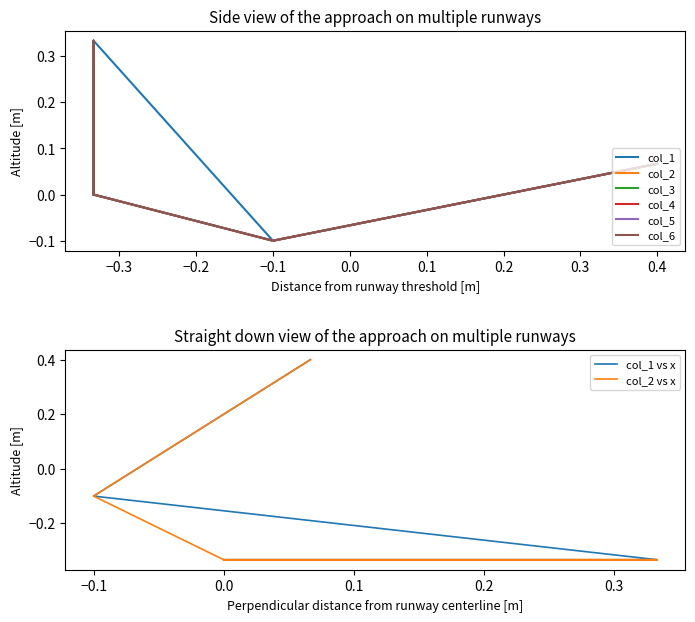

Where is the first local maximum for col_6?

0.4